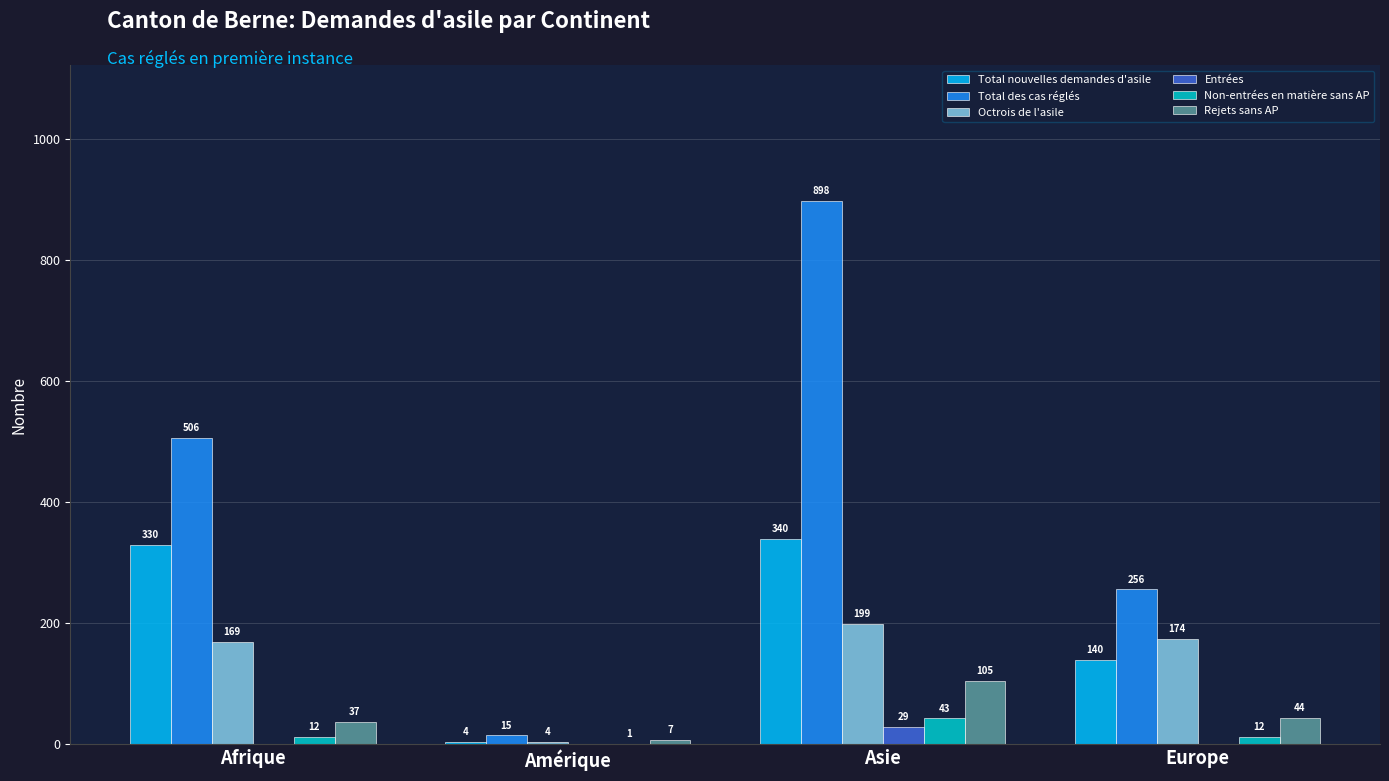

What is the total value across all series at Afrique?

1054